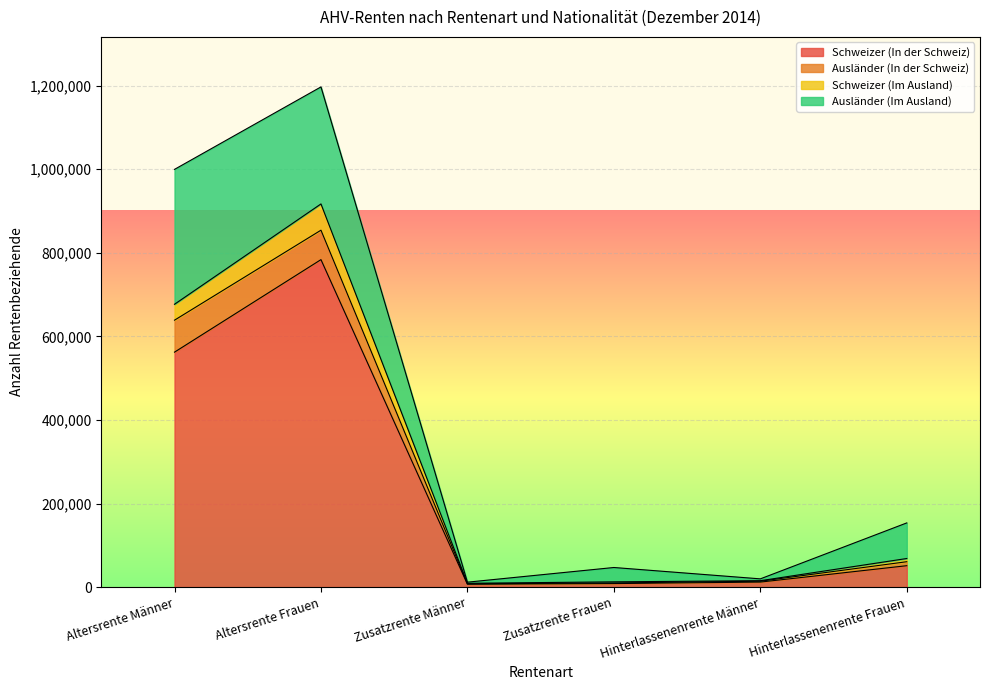

At which label does Schweizer (In der Schweiz) reach its minimum?

Zusatzrente Männer